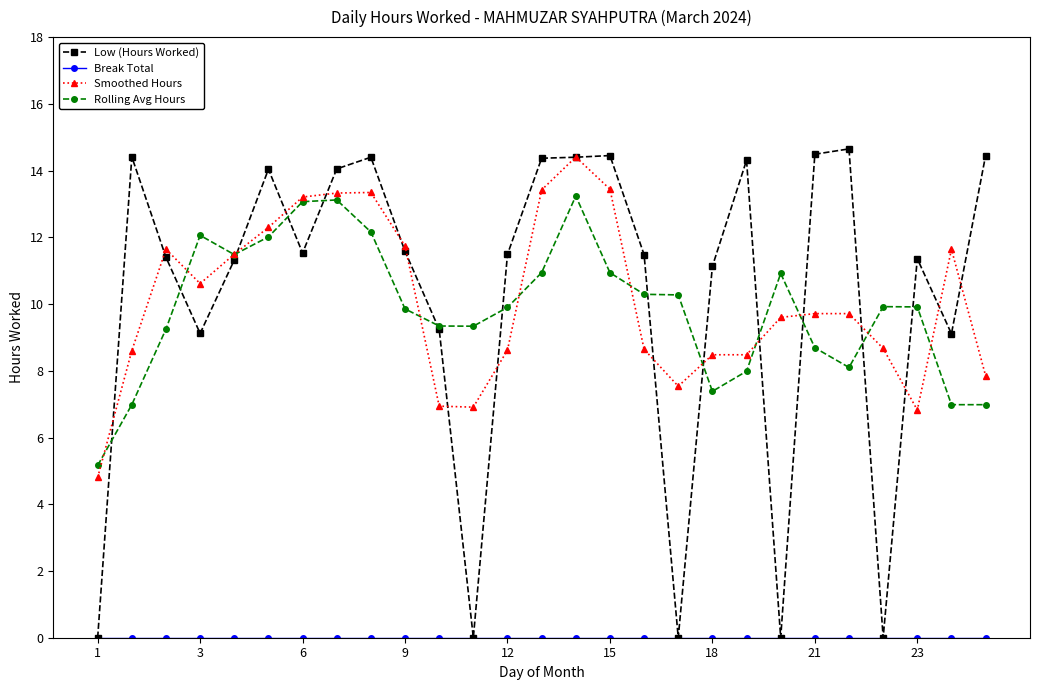

What is the maximum value for Smoothed Hours?

14.4